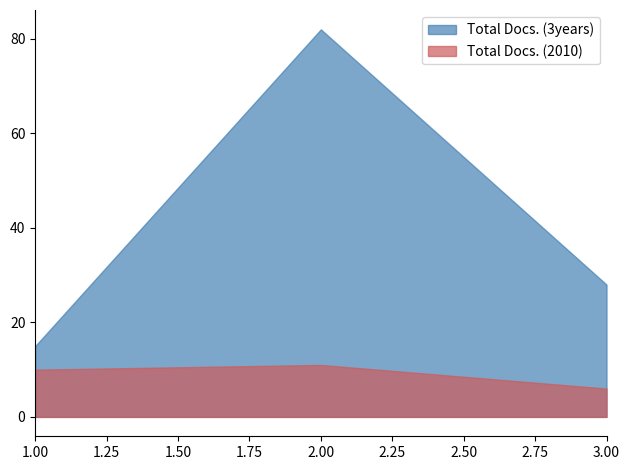

Which series has the largest range (max minus min)?

Total Docs. (3years)